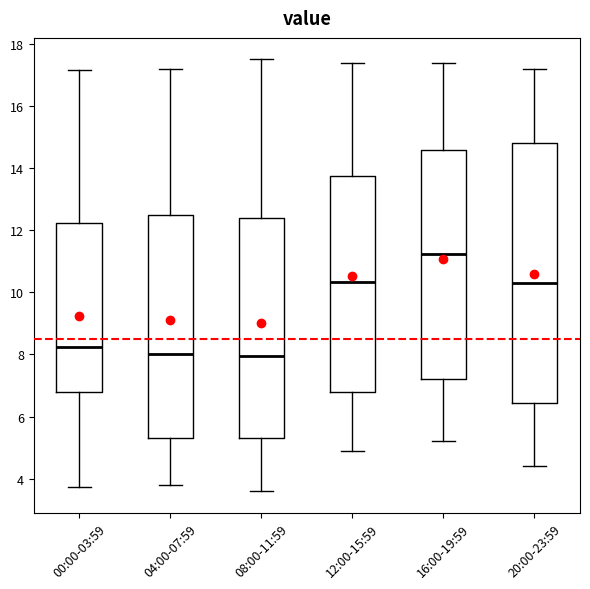

Reading left to right, read every box against the y-axis: the position of its median line, the range the box covers, and the ends of its whiskers. The values are not printed on the chart, so give them approximately, as read against the axis.

00:00-03:59: median 8.2, box 6.8 to 12.2, whiskers 3.8 to 17.2
04:00-07:59: median 8.0, box 5.4 to 12.4, whiskers 3.8 to 17.2
08:00-11:59: median 8.0, box 5.4 to 12.4, whiskers 3.6 to 17.6
12:00-15:59: median 10.4, box 6.8 to 13.8, whiskers 5.0 to 17.4
16:00-19:59: median 11.2, box 7.2 to 14.6, whiskers 5.2 to 17.4
20:00-23:59: median 10.4, box 6.4 to 14.8, whiskers 4.4 to 17.2